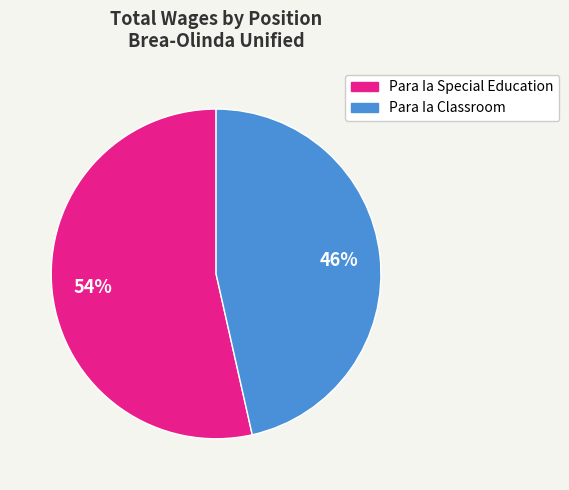

To the nearest percent, what portion does Para Ia Special Education represent?

54%